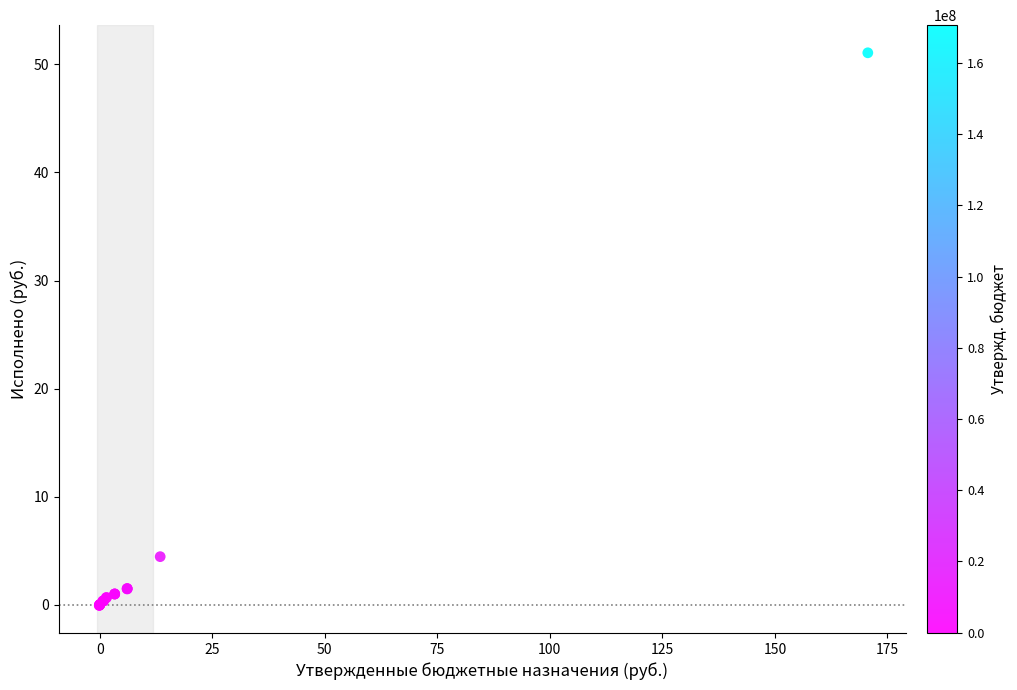

What Y value in the scatter plot is closest to 25?

4.5